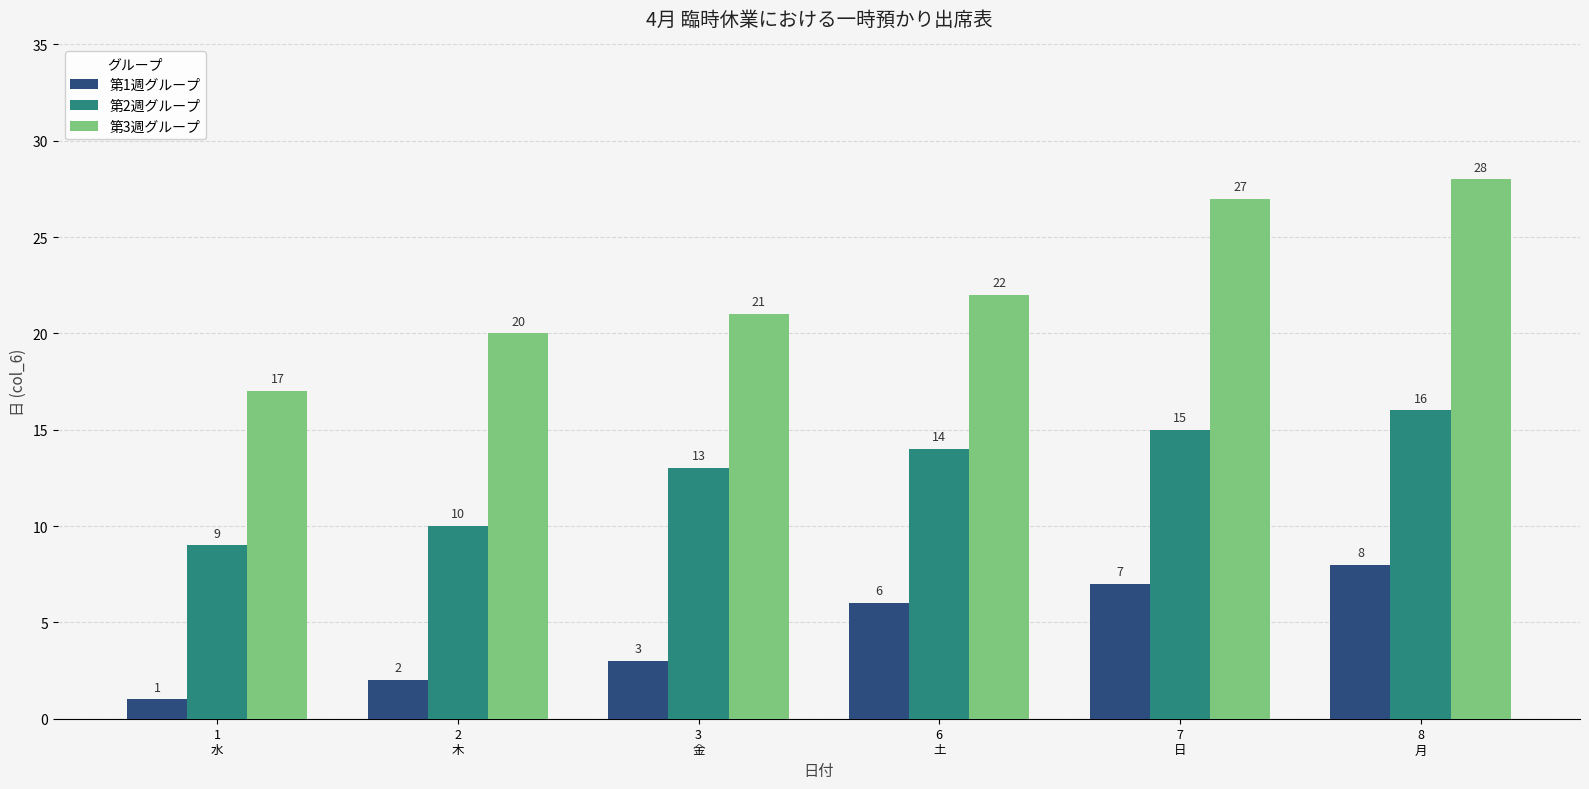

At which category is the sum across all series the highest?

8
月